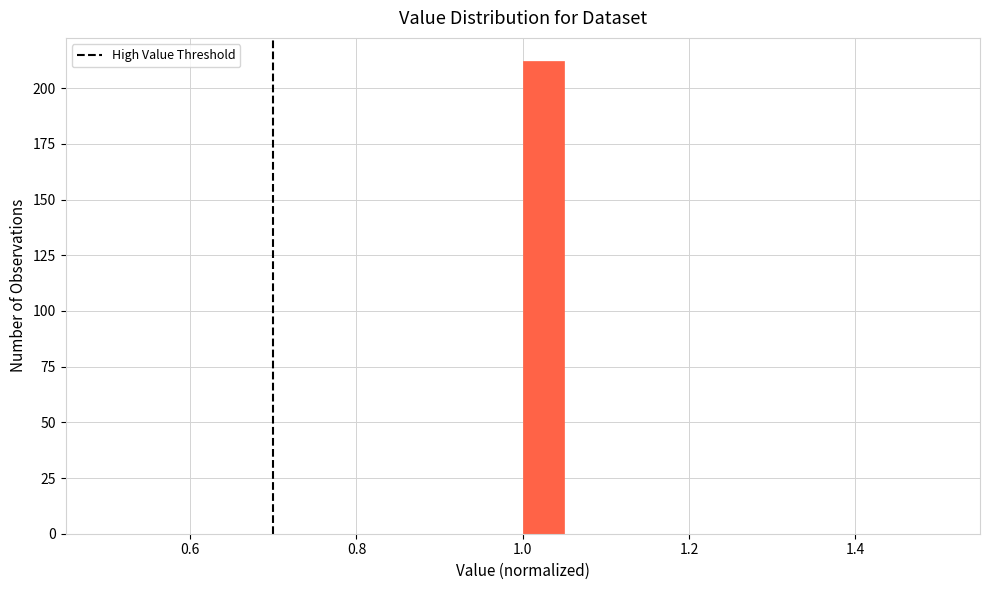

Around what value on the x-axis is the tallest bar? Give the approximate position of its centre, as read against the axis.

1.02